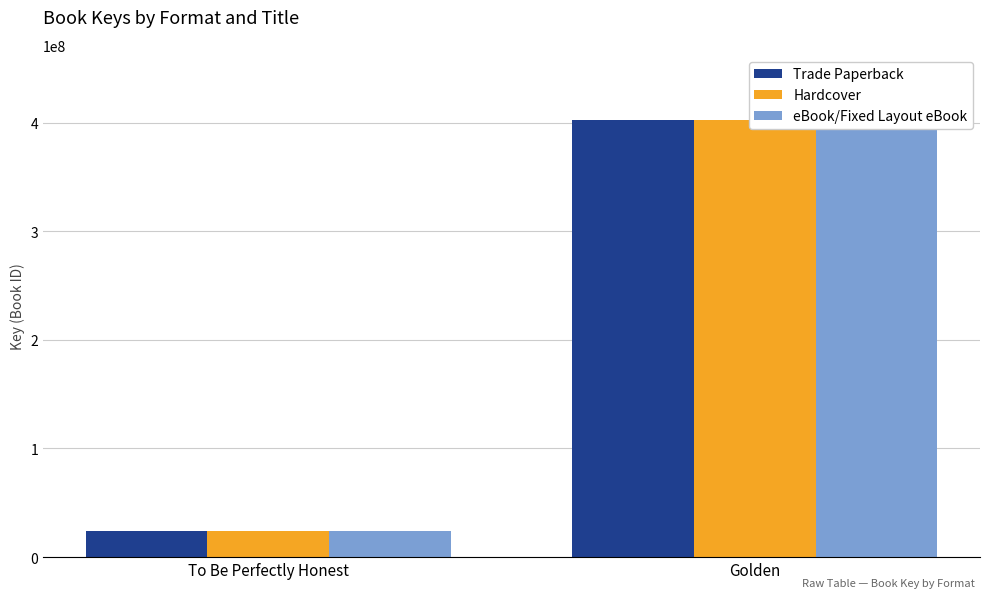

Reading left to right, what are all the values shown in this chart?

Trade Paperback: To Be Perfectly Honest=23670062	Golden=402007978
Hardcover: To Be Perfectly Honest=23670062	Golden=402007978
eBook/Fixed Layout eBook: To Be Perfectly Honest=23670062	Golden=402007978